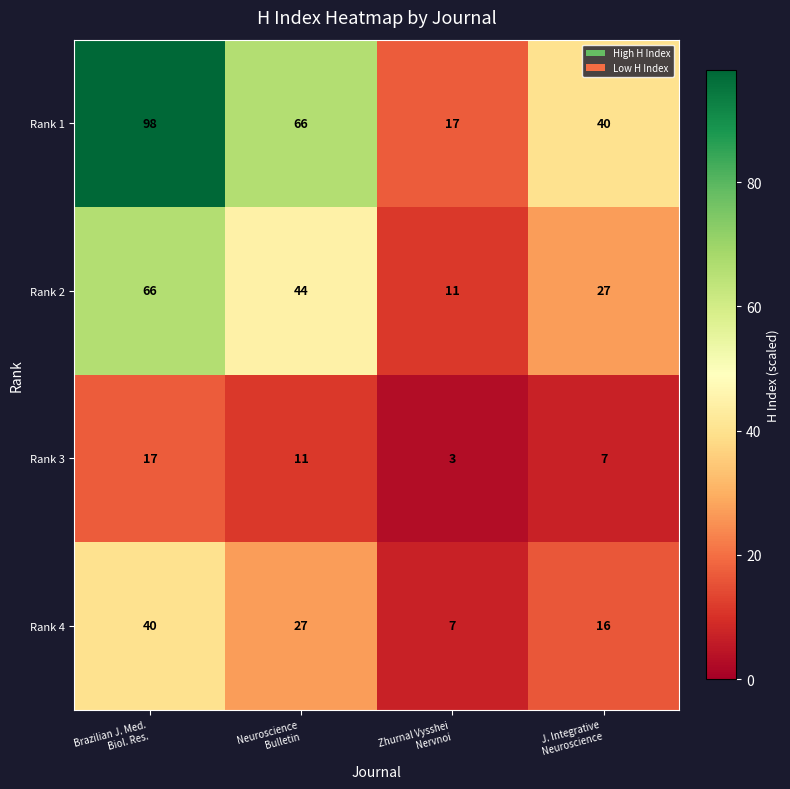

Which category has the highest value across all series?

Brazilian J. Med.
Biol. Res.